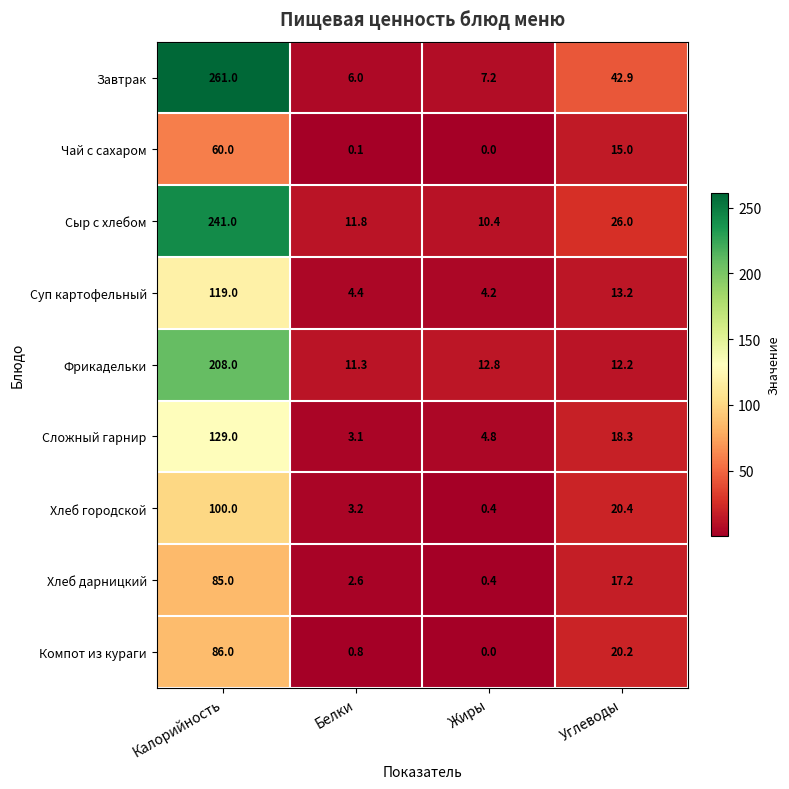

At which category does the chart reach its peak across all series?

Калорийность